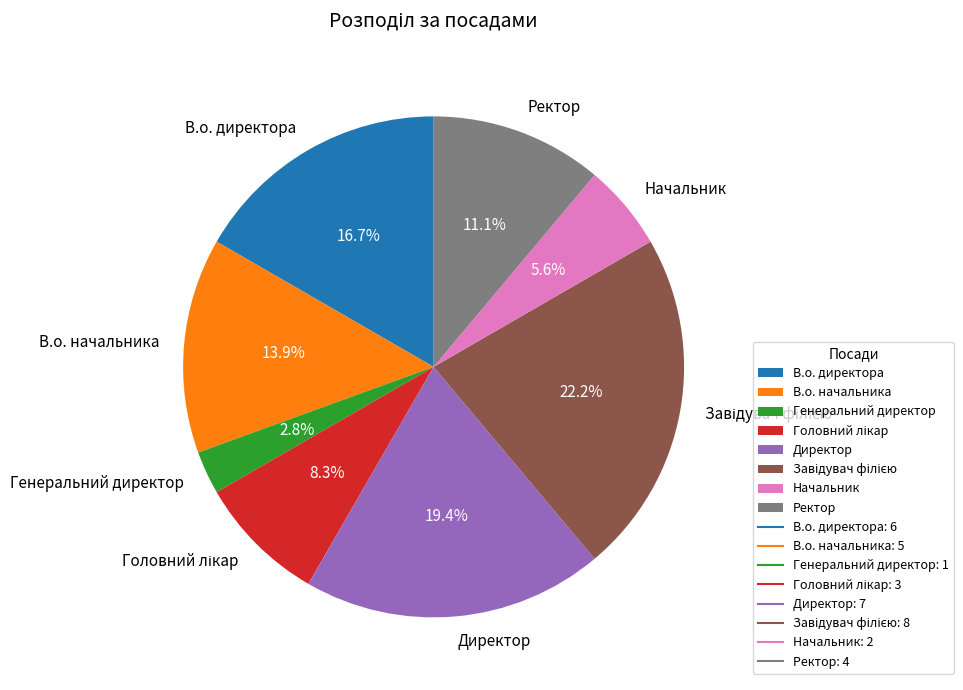

Count the number of slices in the pie.

8